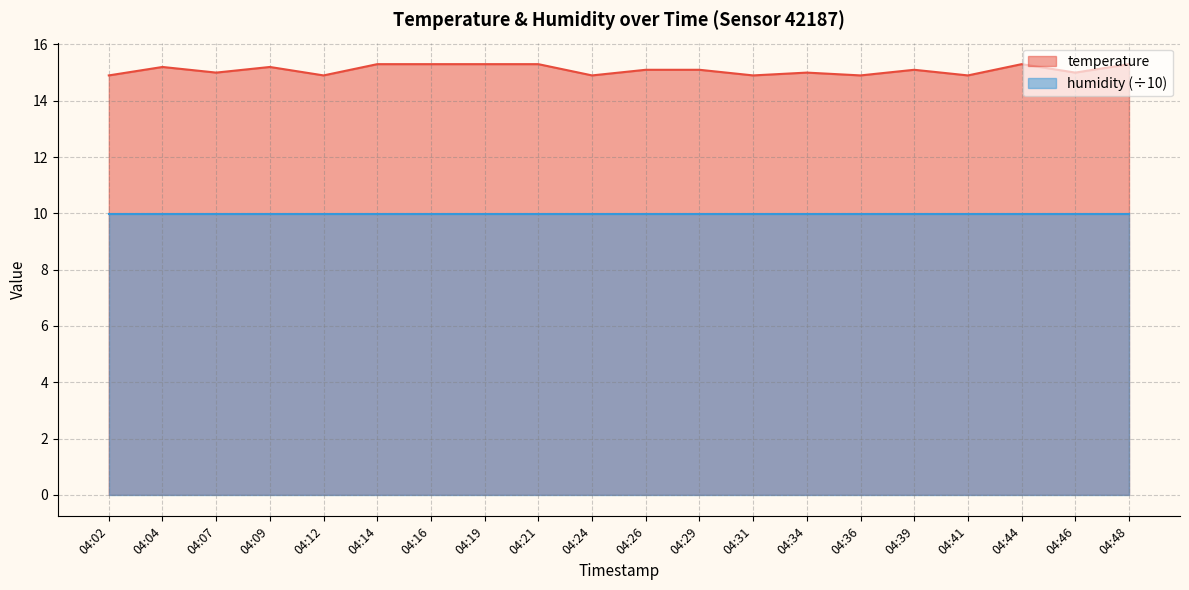

The value at 04:04 is 15.2. True or false?

True